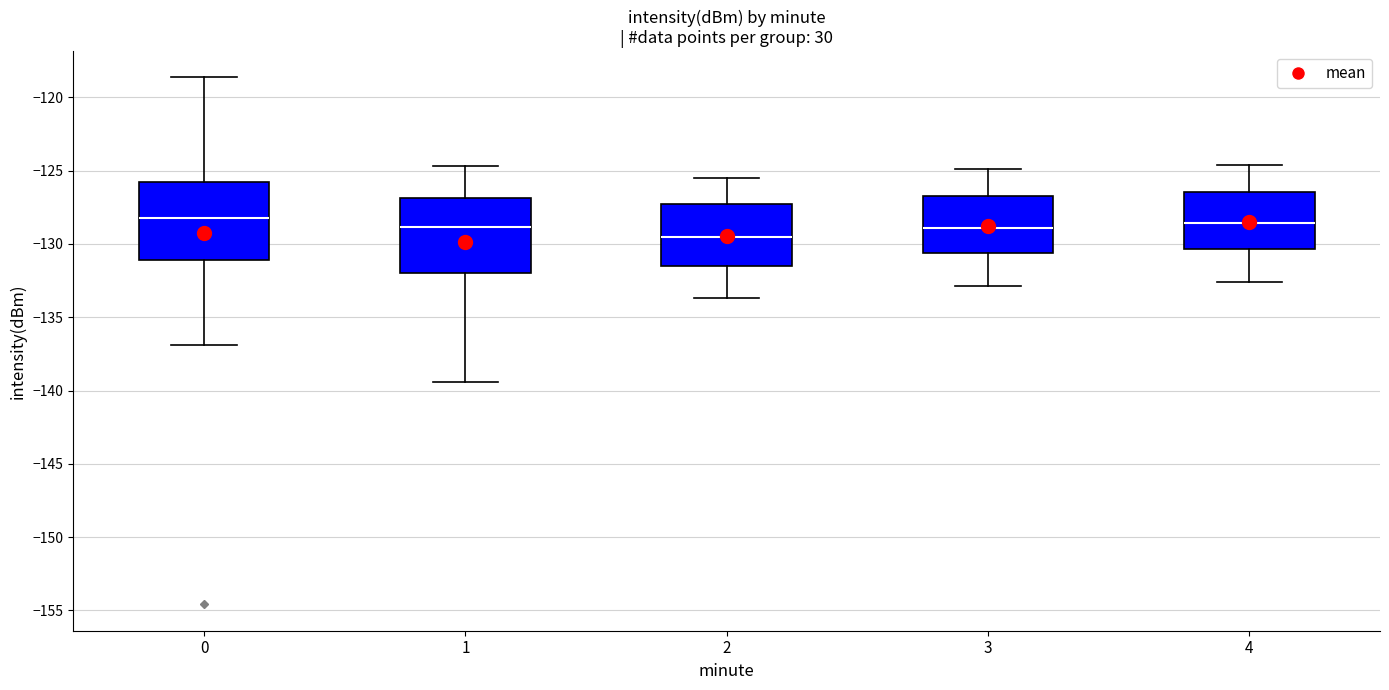

Reading left to right, transcribe this box plot: for each box, give where its median line is, the range the box spans, and where its two whiskers end, as read against the y-axis. The values are not printed on the chart, so give them approximately, as read against the axis.

0: median -128.0, box -131.0 to -126.0, whiskers -137.0 to -118.5
1: median -129.0, box -132.0 to -127.0, whiskers -139.5 to -124.5
2: median -129.5, box -131.5 to -127.5, whiskers -133.5 to -125.5
3: median -129.0, box -130.5 to -126.5, whiskers -133.0 to -125.0
4: median -128.5, box -130.5 to -126.5, whiskers -132.5 to -124.5